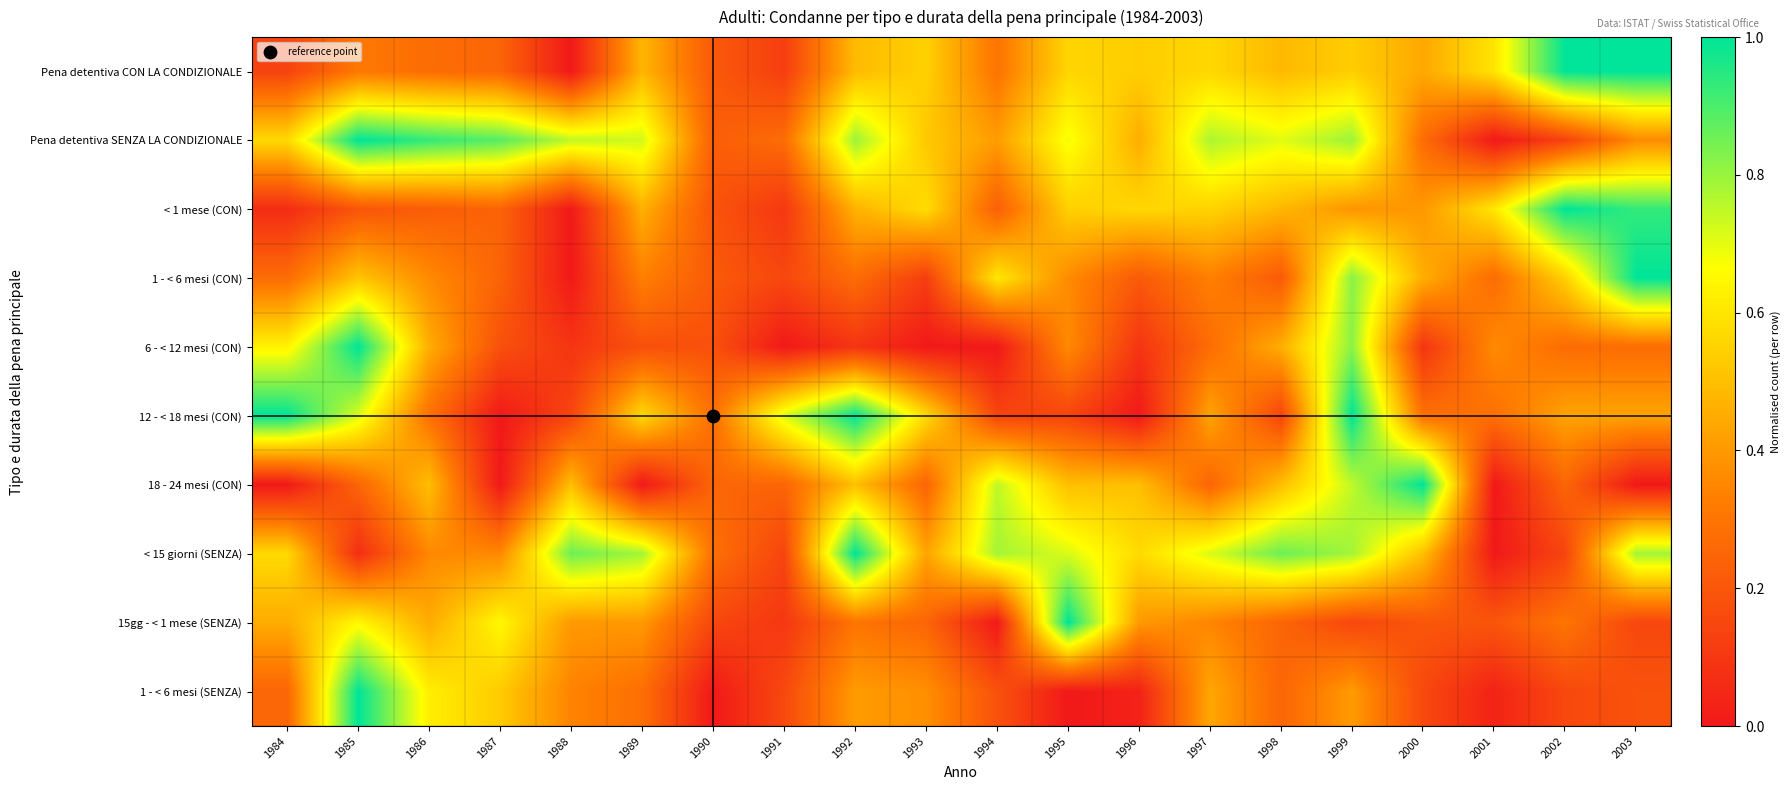

Which series changed the most between 1989 and 1994?

18 - 24 mesi (CON)